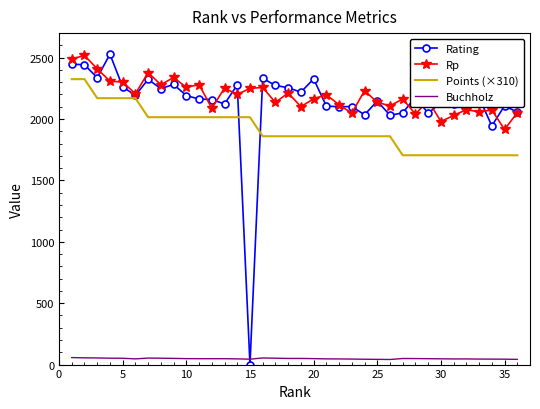

What is the difference between the maximum and second lowest values in the Rating series?

584.0